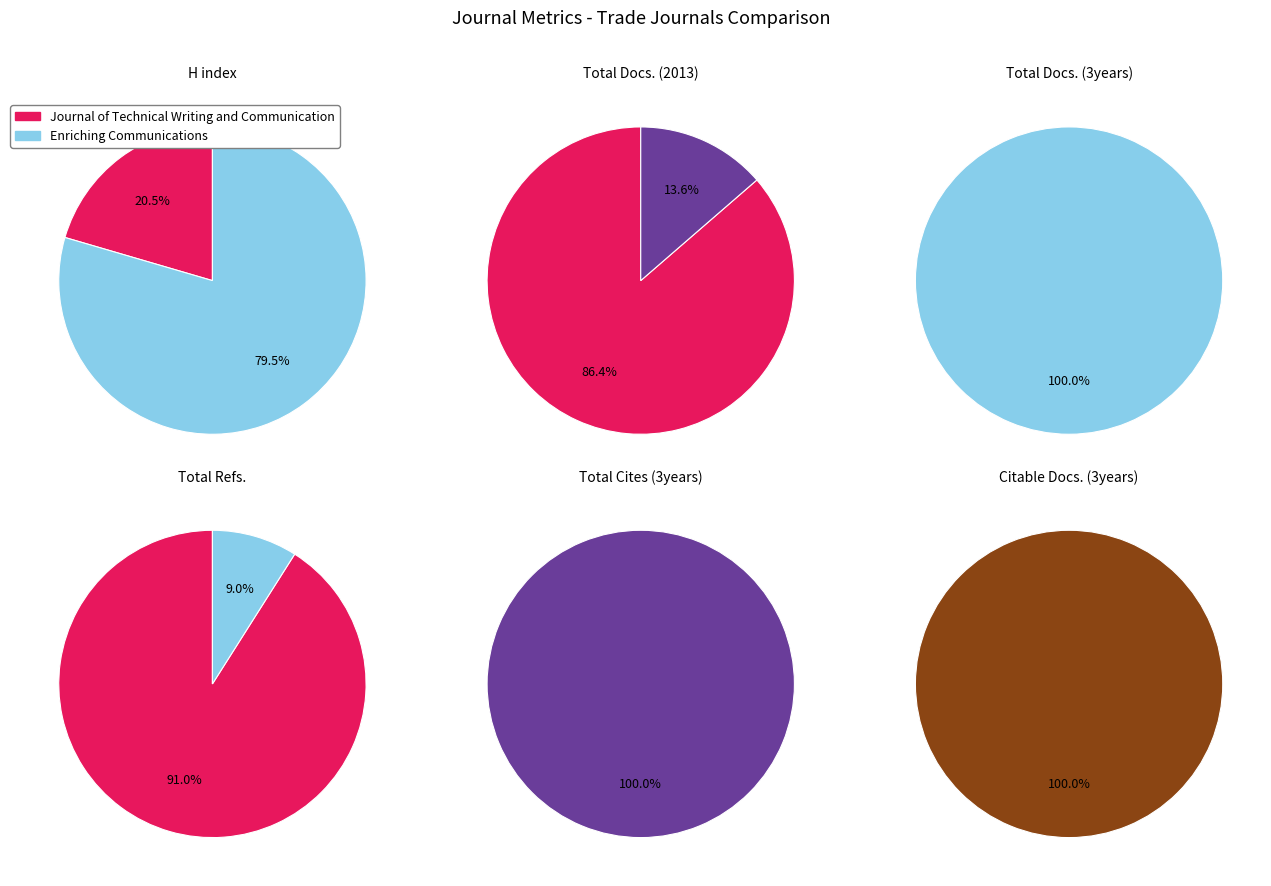

Do Enriching Communications and Journal of Technical Writing and Communication together represent more than half of the pie?

Yes